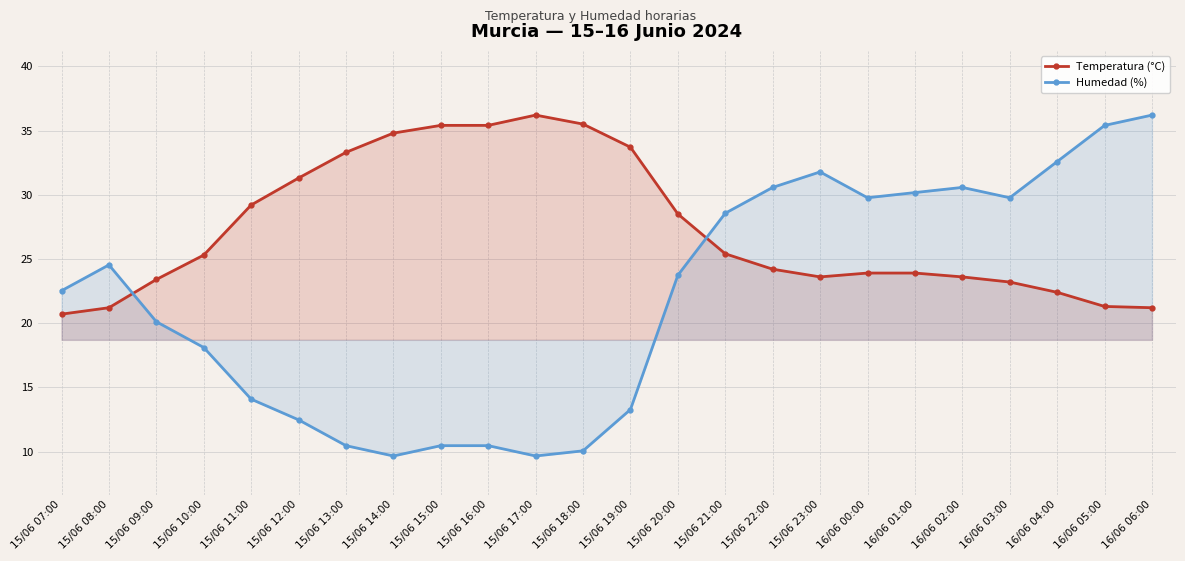

How many lines are shown in the chart?

2